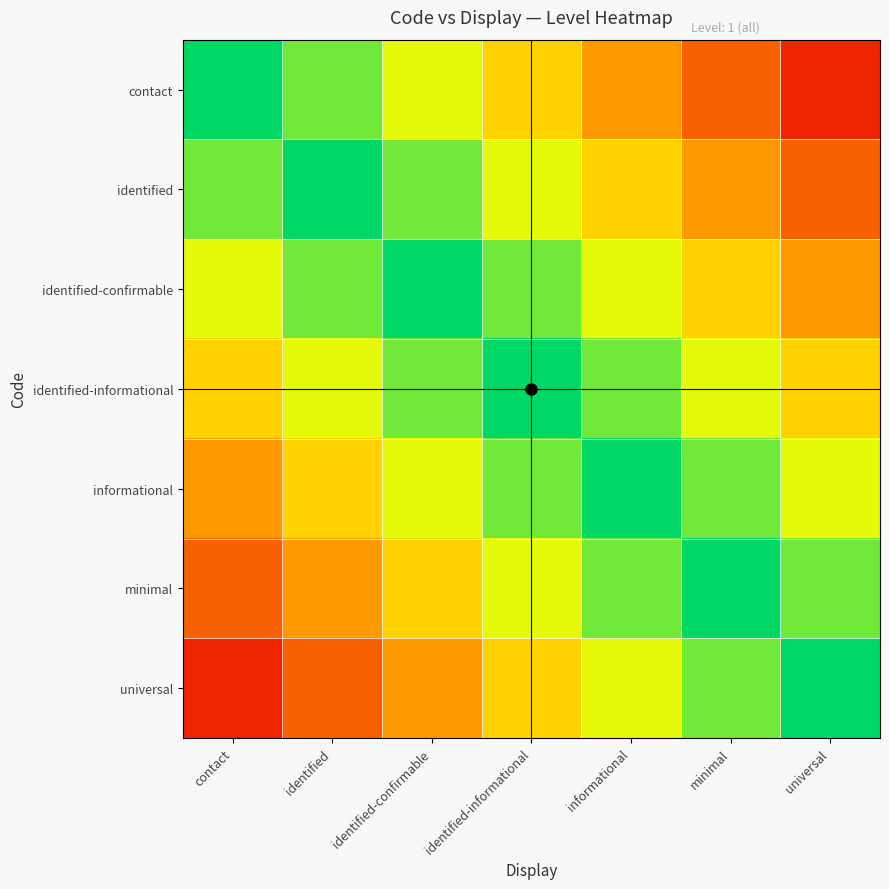

Which has a higher value, identified-confirmable or identified-informational?

identified-confirmable